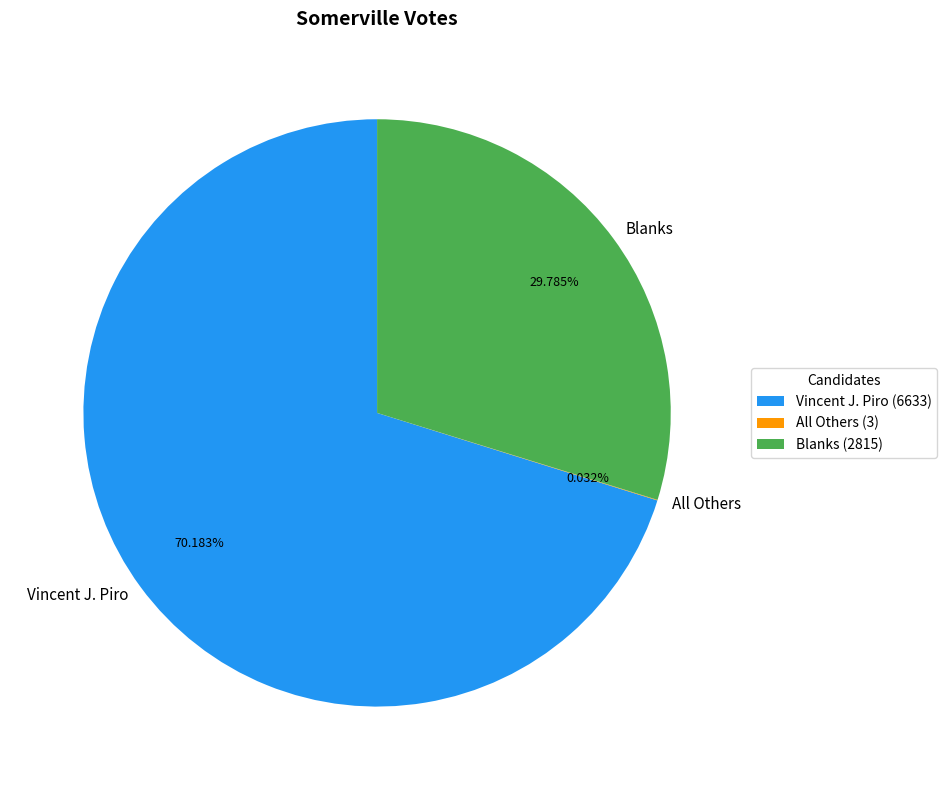

To the nearest percent, what is the difference between the Vincent J. Piro and Blanks slice percentages?

40%